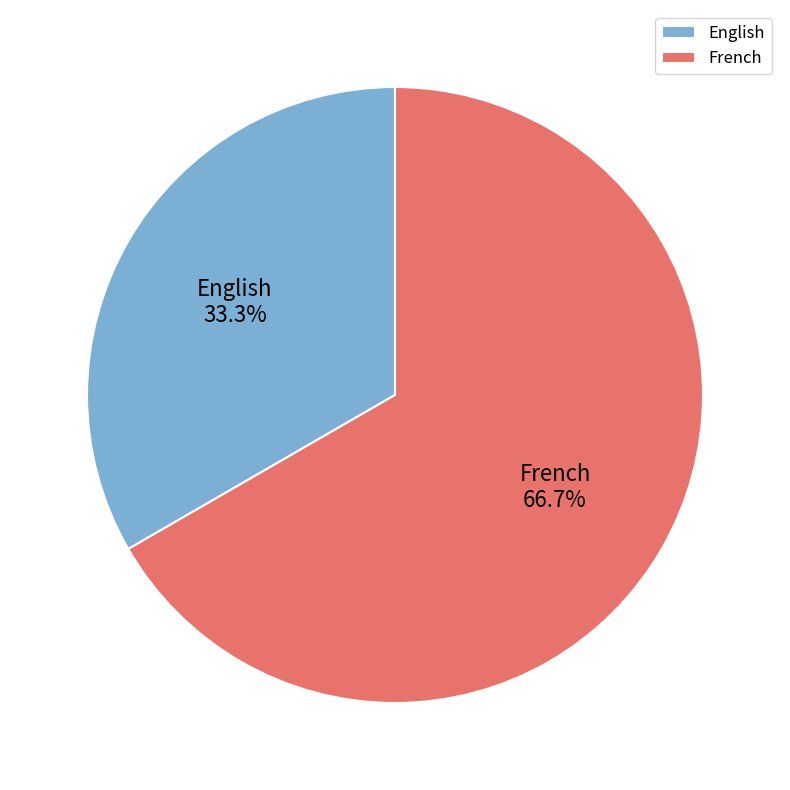

Is French the majority of the pie?

Yes